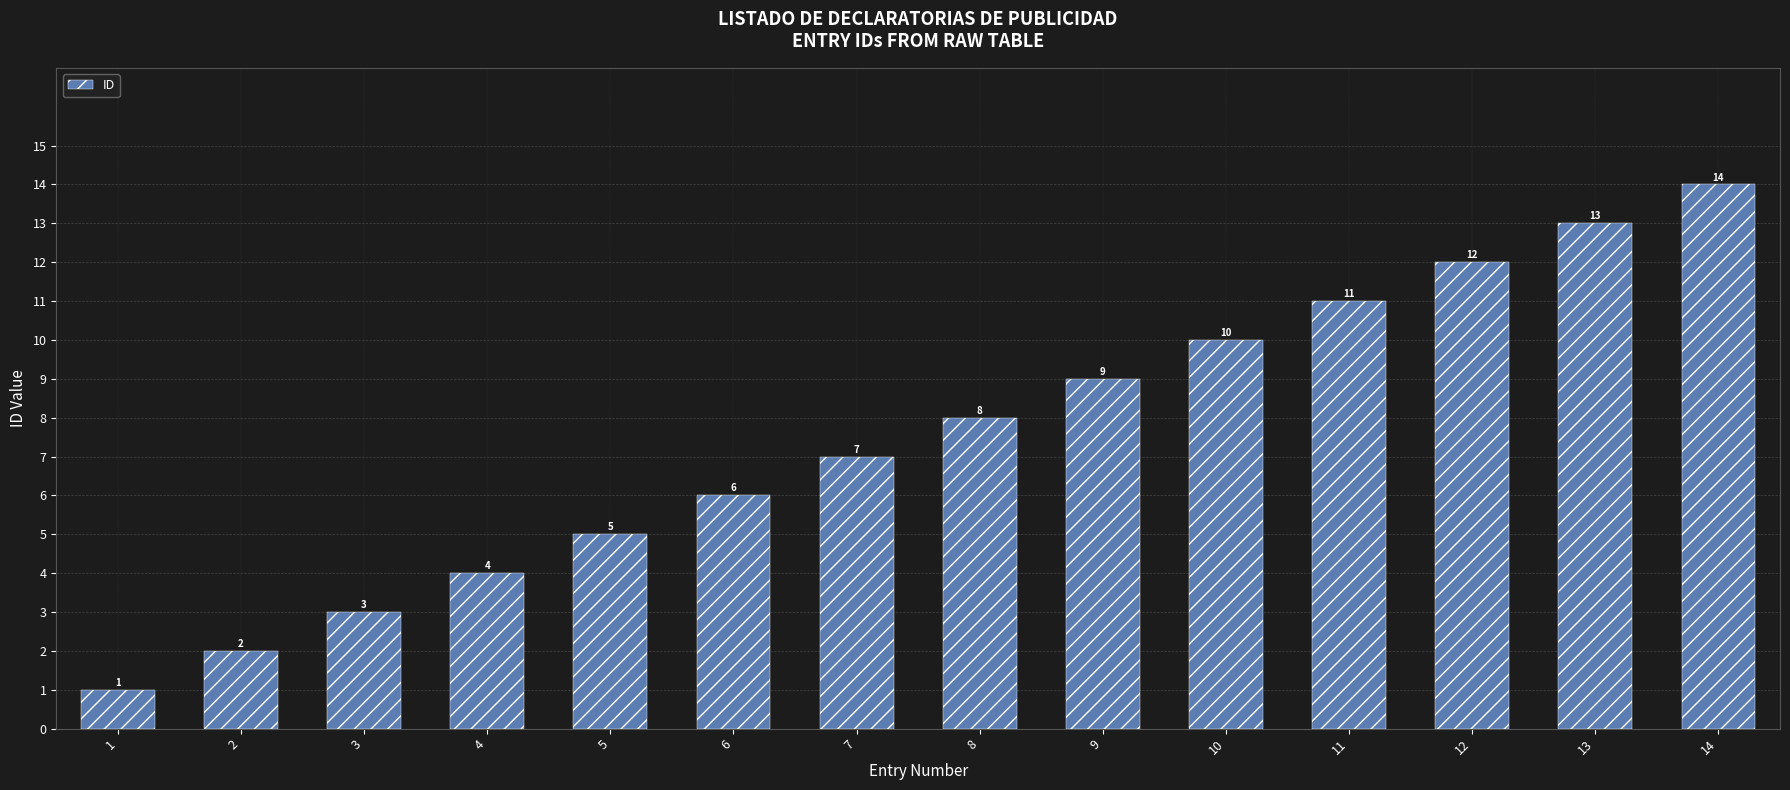

Rank the categories by value from highest to lowest.

14, 13, 12, 11, 10, 9, 8, 7, 6, 5, 4, 3, 2, 1